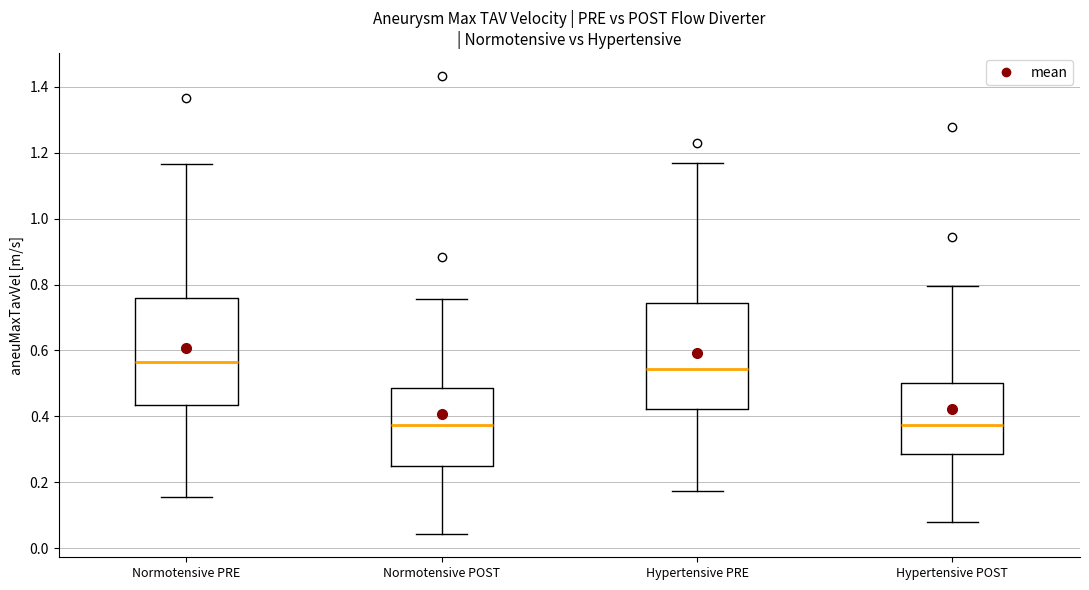

Reading left to right, transcribe this box plot: for each box, give where its median line is, the range the box spans, and where its two whiskers end, as read against the y-axis. The values are not printed on the chart, so give them approximately, as read against the axis.

Normotensive PRE: median 0.56, box 0.44 to 0.76, whiskers 0.16 to 1.16
Normotensive POST: median 0.38, box 0.26 to 0.48, whiskers 0.04 to 0.76
Hypertensive PRE: median 0.54, box 0.42 to 0.74, whiskers 0.18 to 1.16
Hypertensive POST: median 0.38, box 0.28 to 0.50, whiskers 0.08 to 0.80